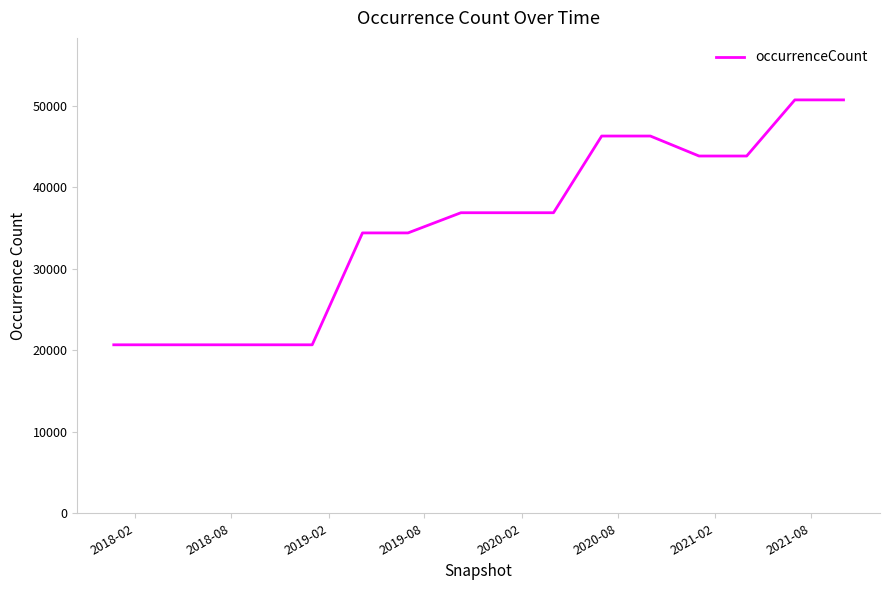

What is the smallest value displayed?

20662